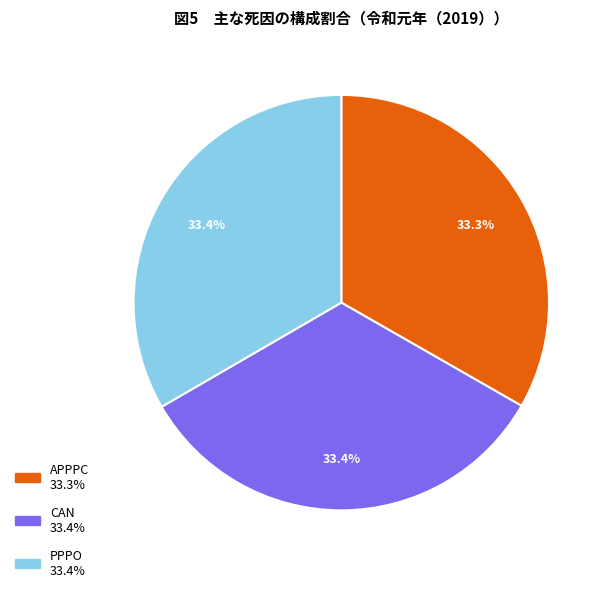

Do APPPC and CAN together represent more than half of the pie?

Yes